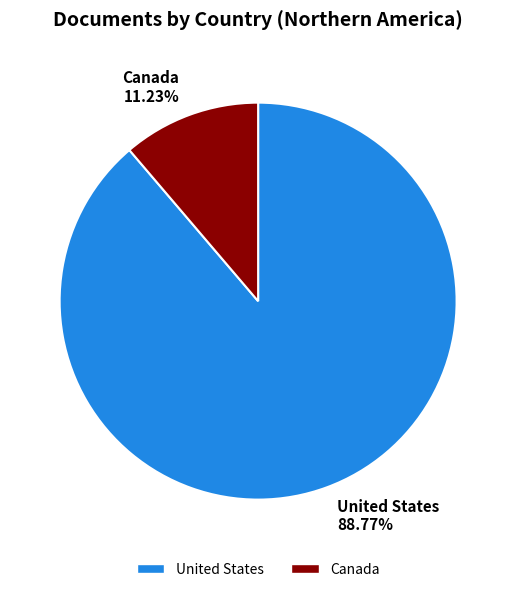

Which slice is the smallest?

Canada